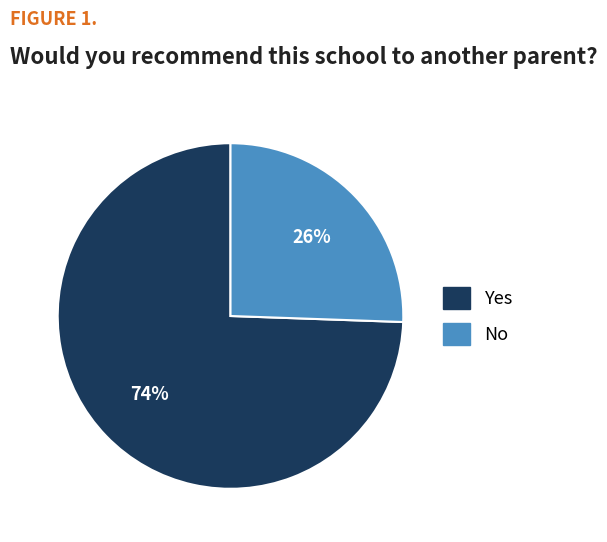

Count the number of slices in the pie.

2